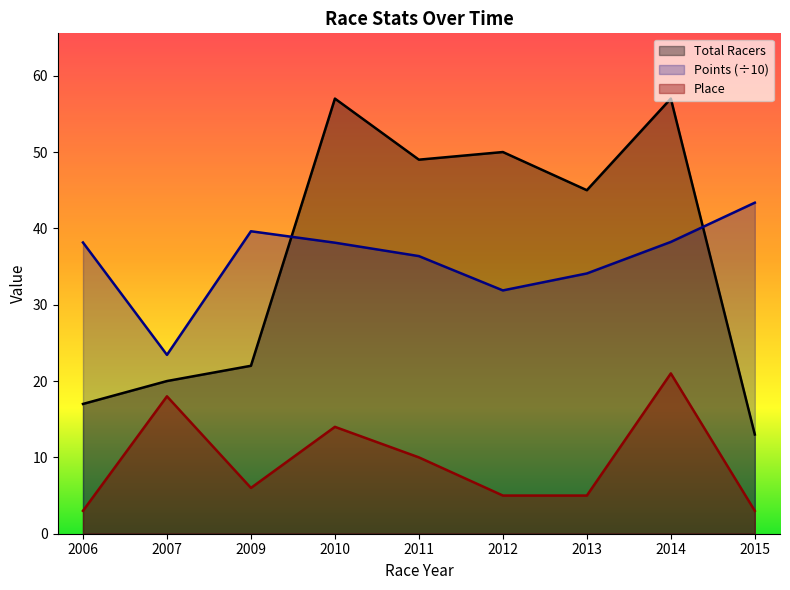

True or false: Total Racers has more than 0 interior local peaks.

True